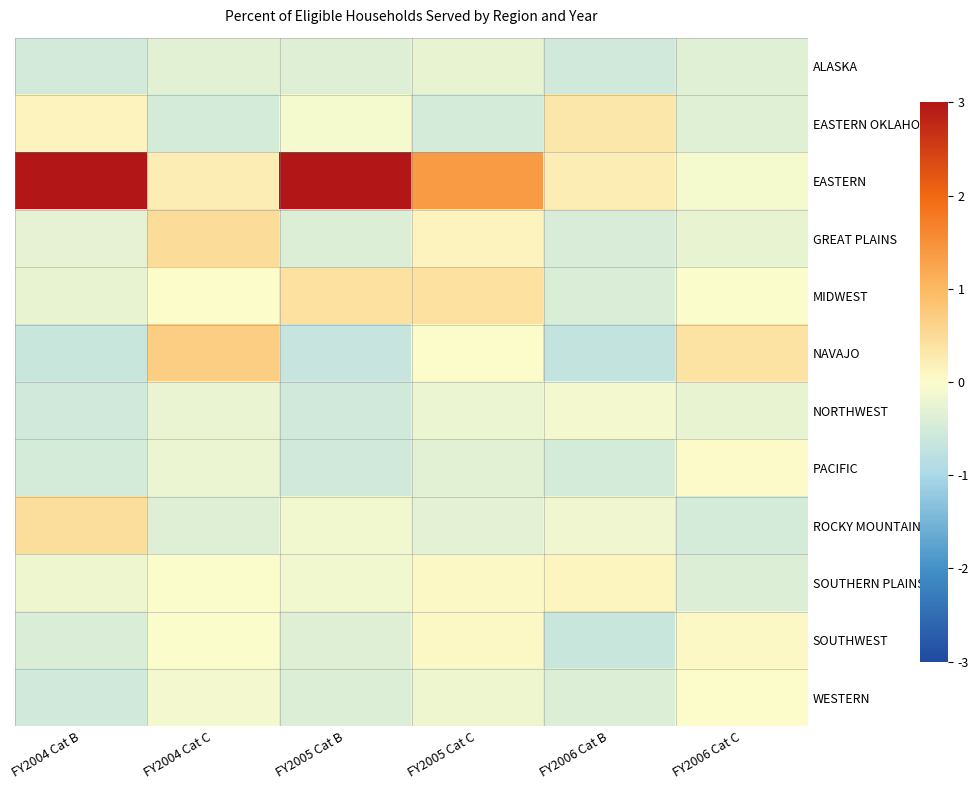

What is the difference between the highest and lowest values at FY2004 Cat C?

1.2